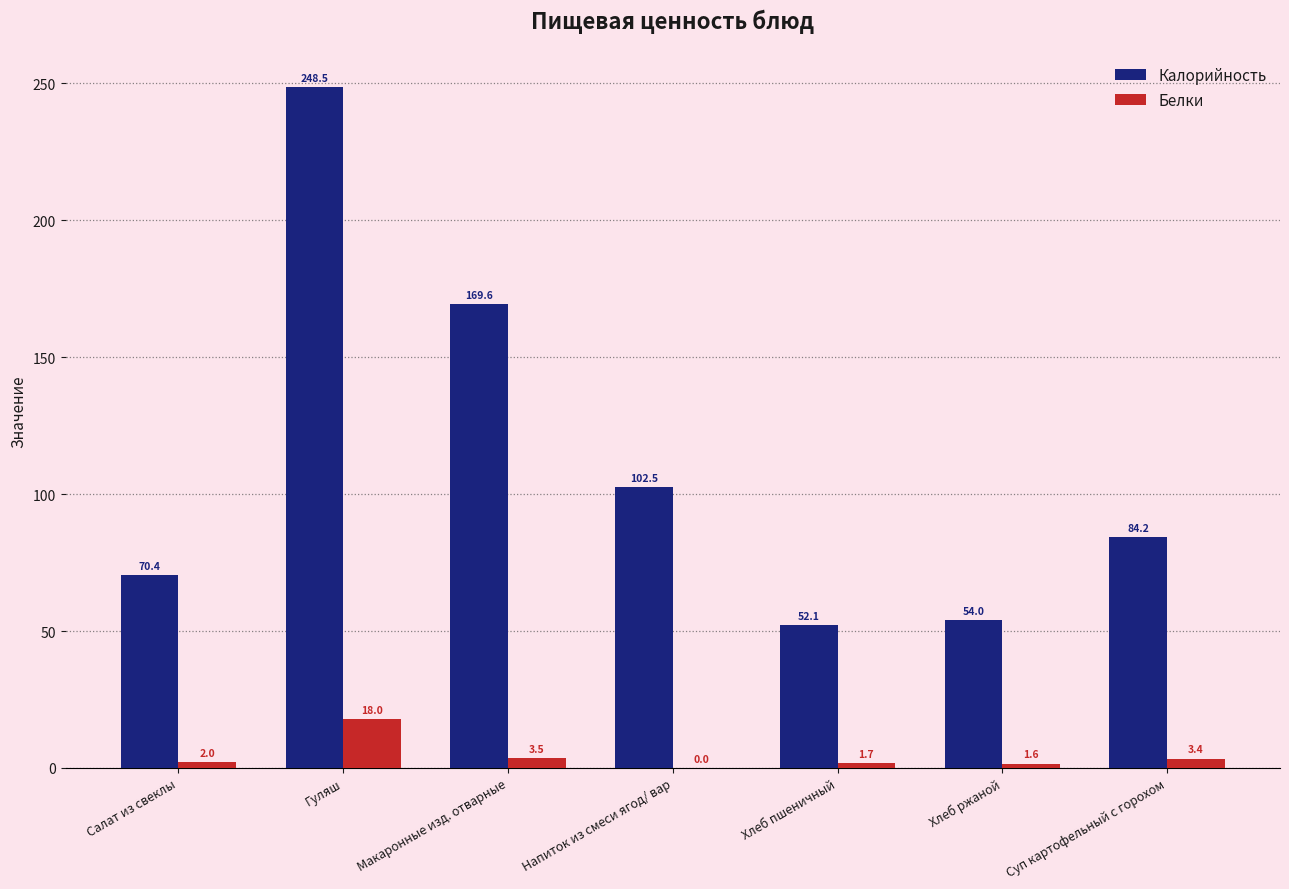

At which category is the sum across all series the highest?

Гуляш